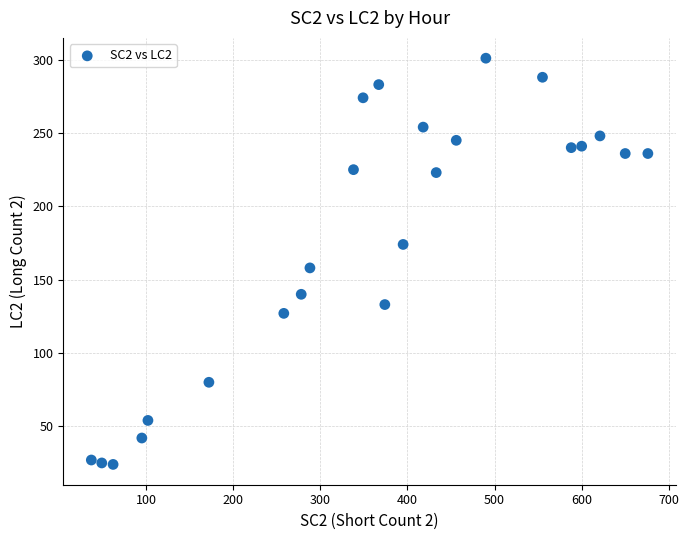

What is the range of X values (max minus min)?

639